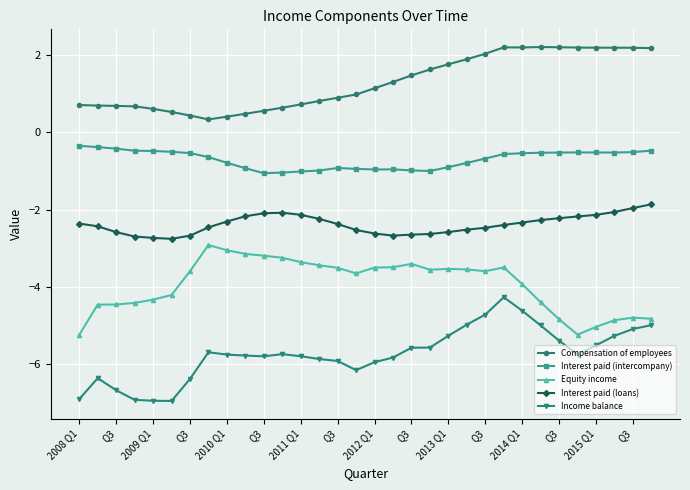

What is the maximum value shown in the chart?

2.2